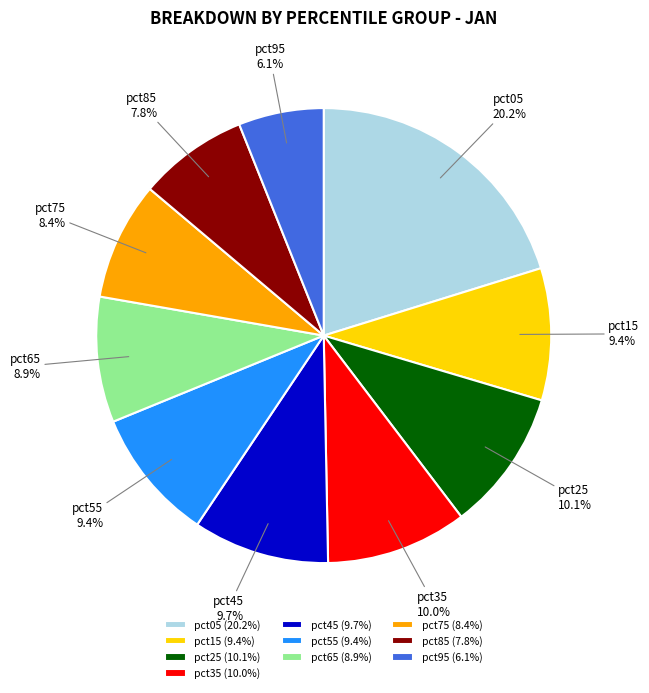

Approximately how many times larger is the value at pct45 compared to pct75?

1.2